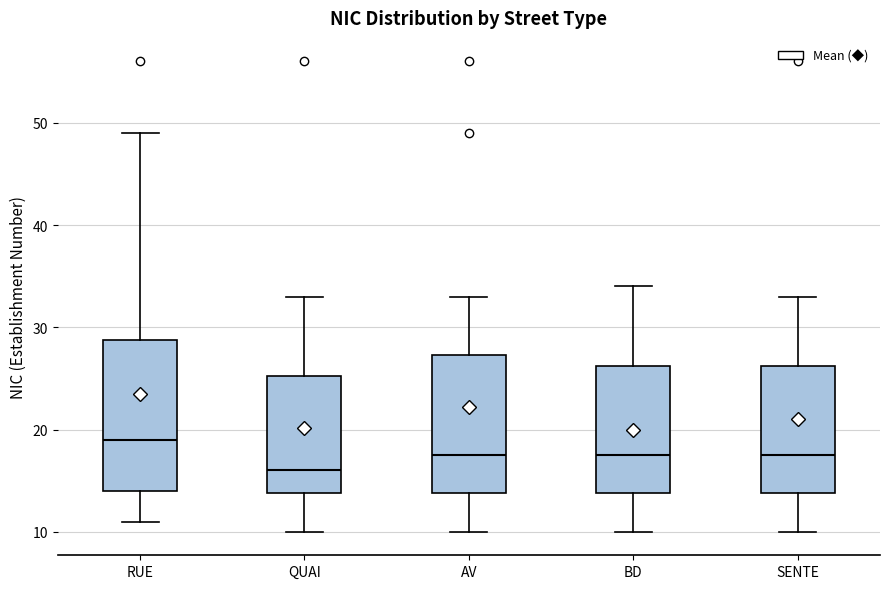

Reading left to right, transcribe this box plot: for each box, give where its median line is, the range the box spans, and where its two whiskers end, as read against the y-axis. The values are not printed on the chart, so give them approximately, as read against the axis.

RUE: median 19, box 14 to 29, whiskers 11 to 49
QUAI: median 16, box 14 to 25, whiskers 10 to 33
AV: median 18, box 14 to 27, whiskers 10 to 33
BD: median 18, box 14 to 26, whiskers 10 to 34
SENTE: median 18, box 14 to 26, whiskers 10 to 33